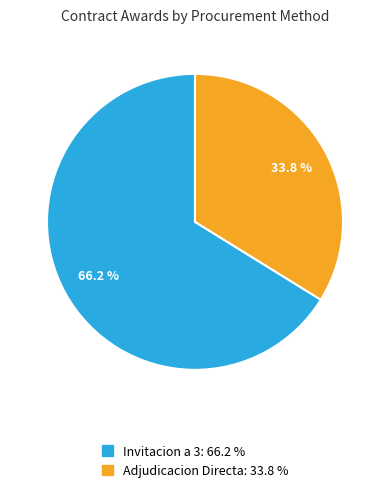

How many segments does this pie chart have?

2